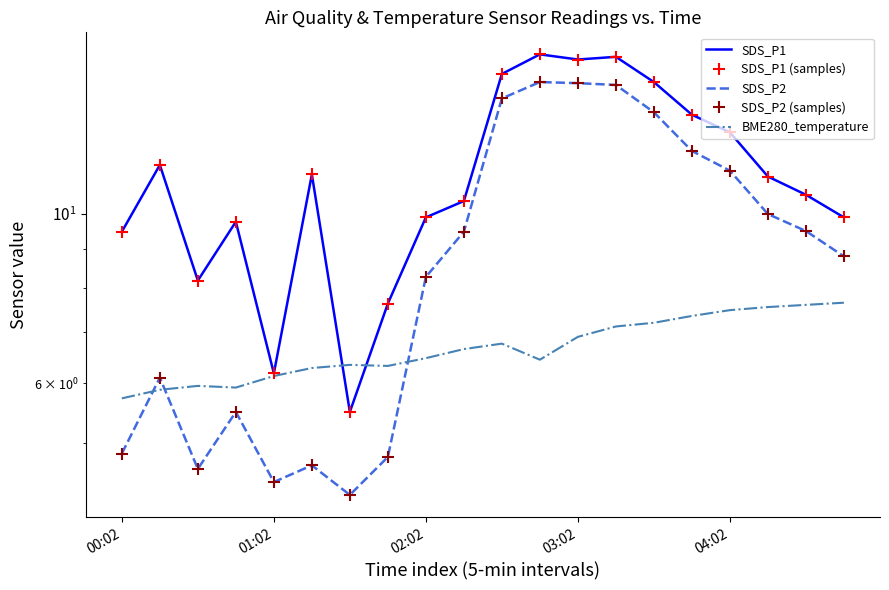

In SDS_P2, how many points are lower than both neighbors (excluding endpoints)?

3